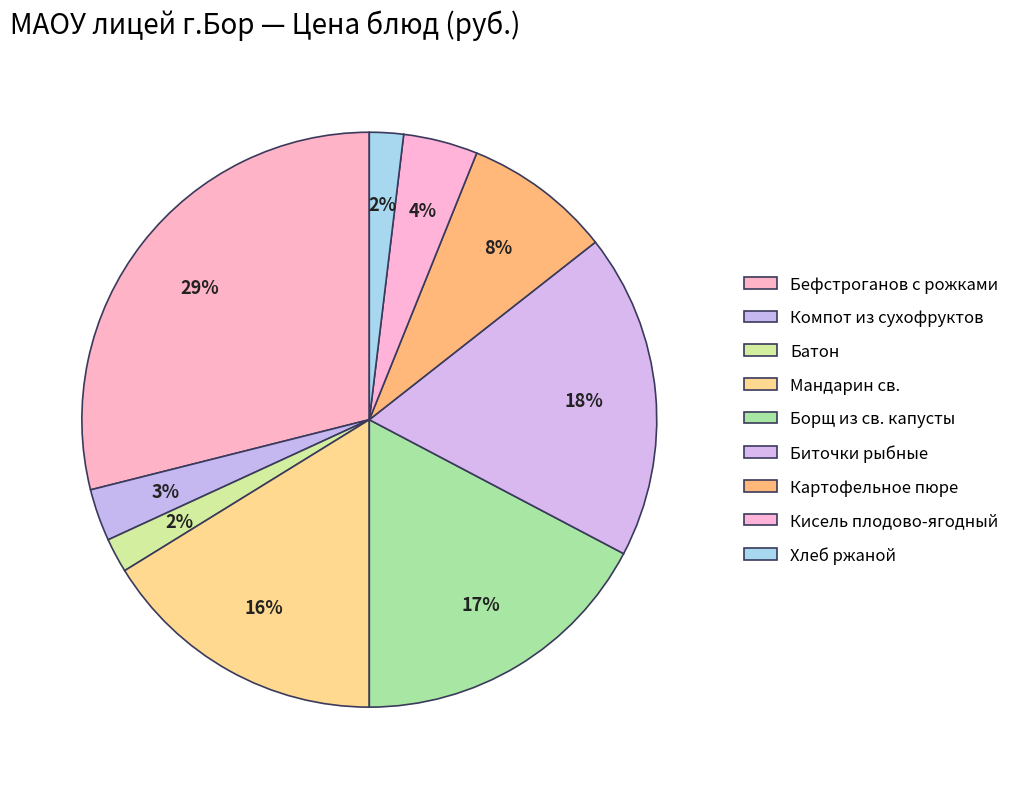

What percentage is the Биточки рыбные slice, to the nearest percent?

18%